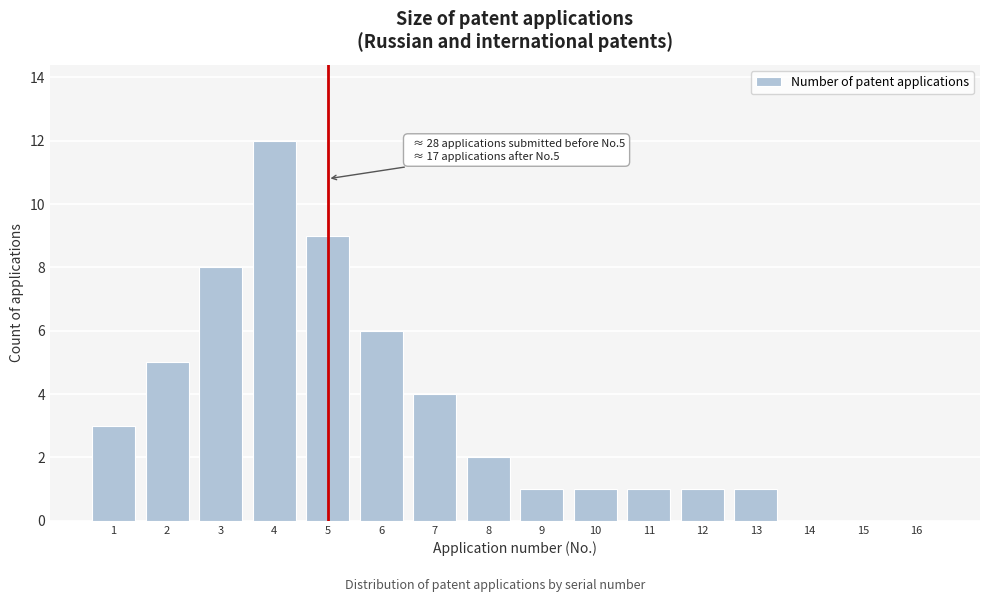

Reading left to right, list all the values displayed in this chart.

1=3	2=5	3=8	4=12	5=9	6=6	7=4	8=2	9=1	10=1	11=1	12=1	13=1	14=0	15=0	16=0